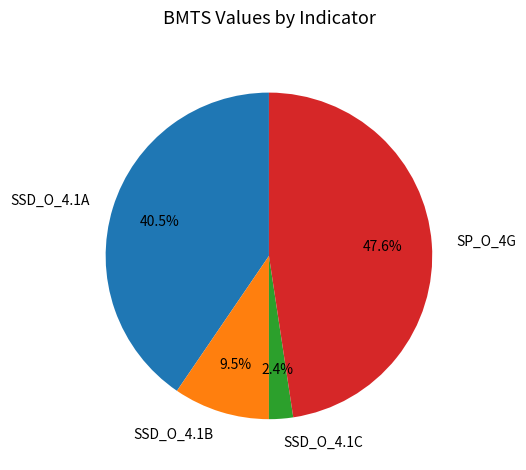

Rank the categories by value from highest to lowest.

SP_O_4G, SSD_O_4.1A, SSD_O_4.1B, SSD_O_4.1C